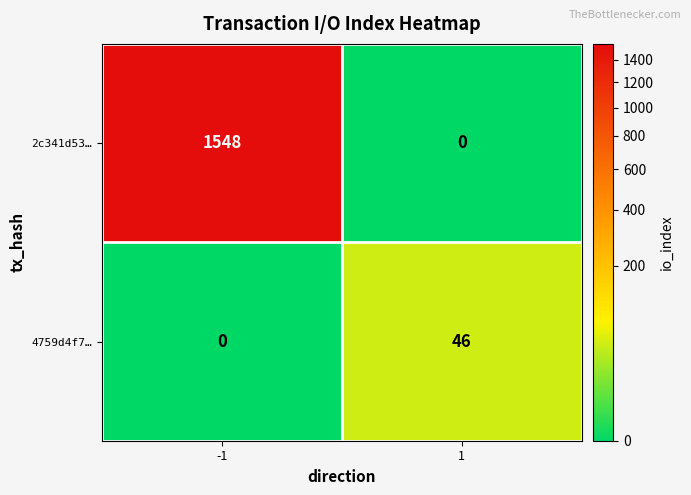

Reading right to left, what are all the values shown in this chart?

2c341d53…: 1=0	-1=1548
4759d4f7…: 1=46	-1=0